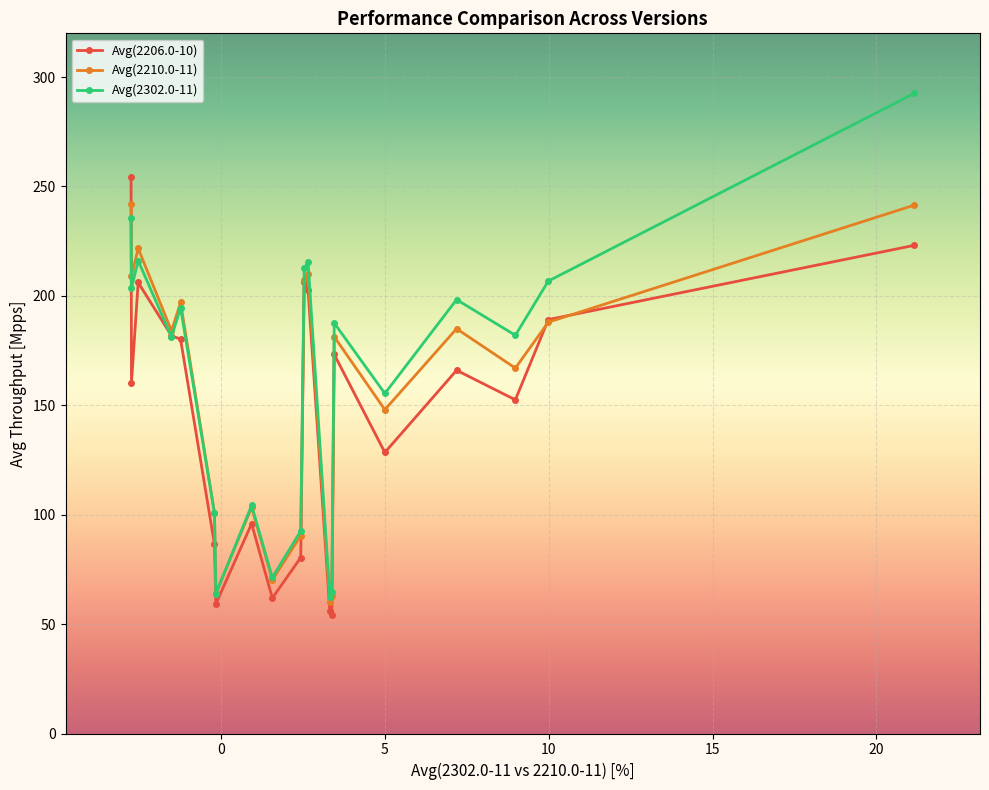

True or false: Avg(2302.0-11) has more than 2 points higher than both neighbors.

True